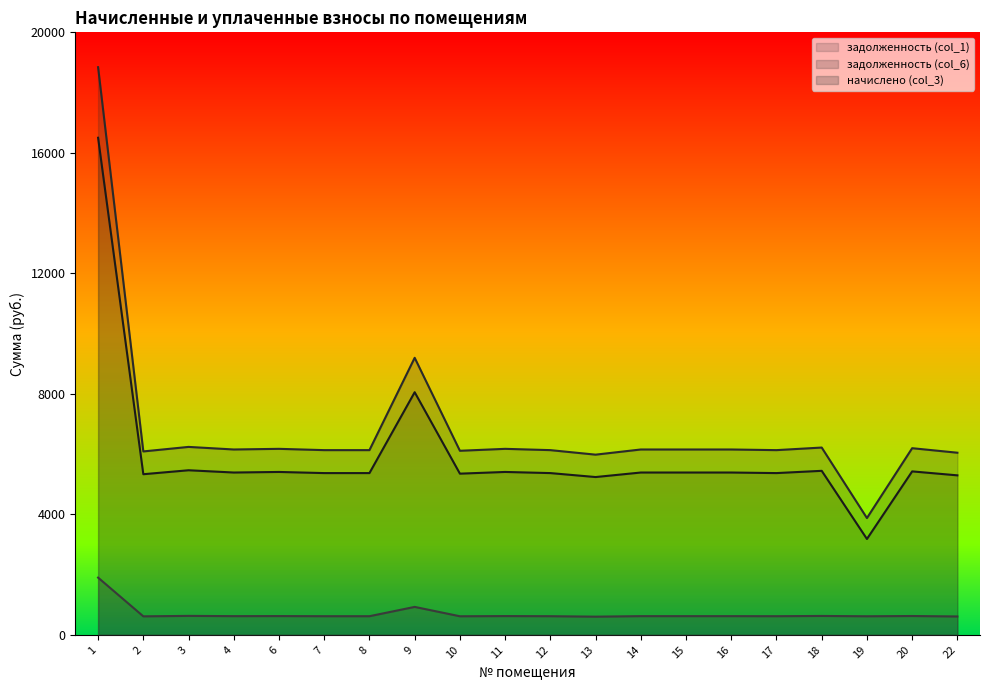

How many values in the задолженность (col_1) series are below 5387?

9